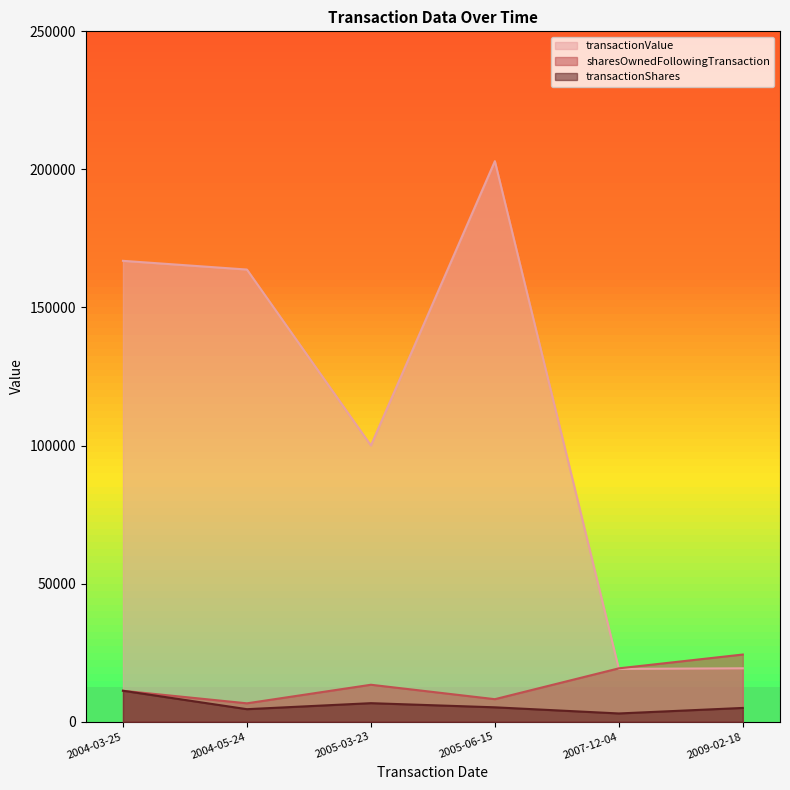

What is the label of the 1st point from the left?

2004-03-25